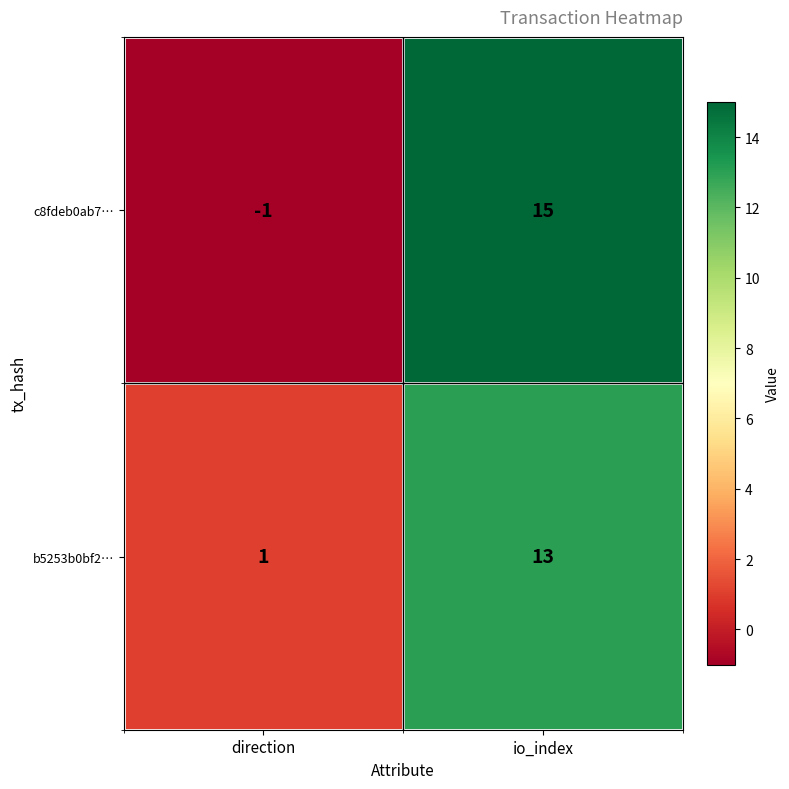

The c8fdeb0ab7… series shows -1 at direction. True or false?

True